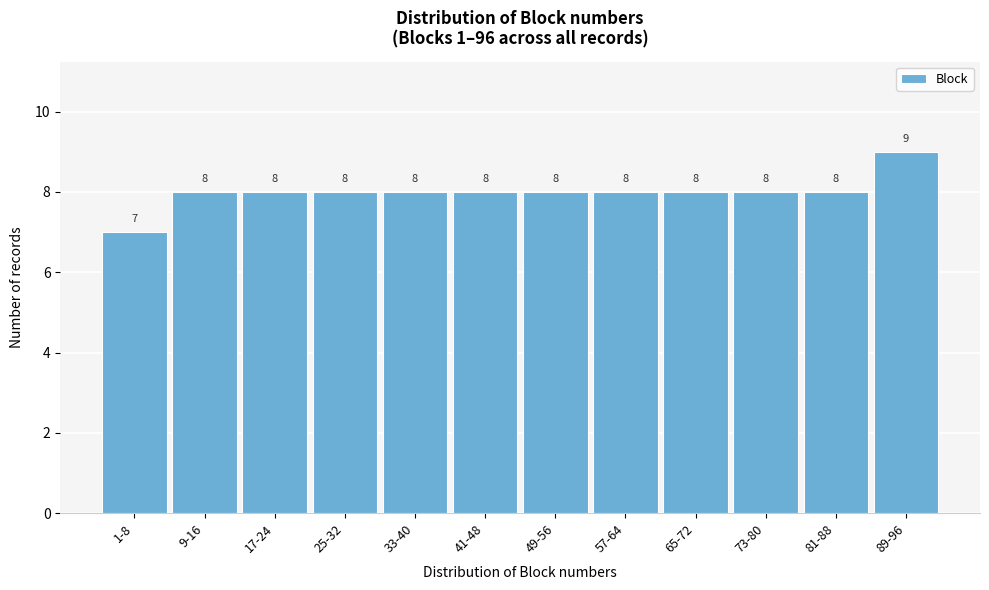

Reading right to left, transcribe all the data shown in this chart.

89-96=9	81-88=8	73-80=8	65-72=8	57-64=8	49-56=8	41-48=8	33-40=8	25-32=8	17-24=8	9-16=8	1-8=7